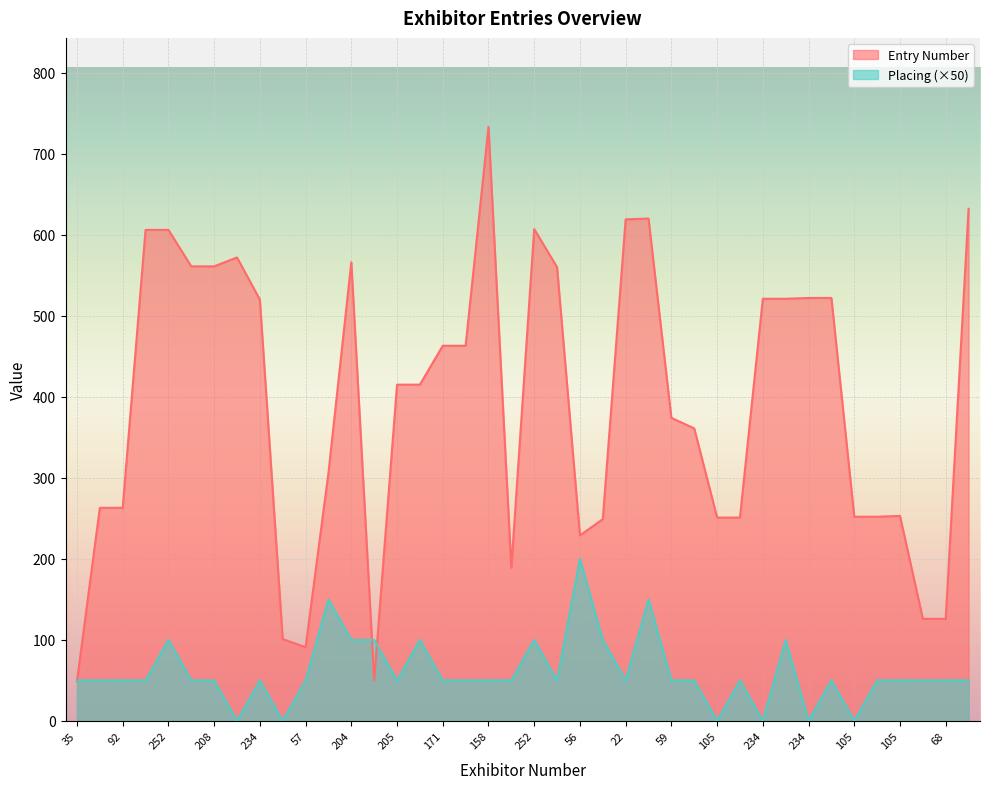

What is the difference between the highest and lowest values at 158?

683